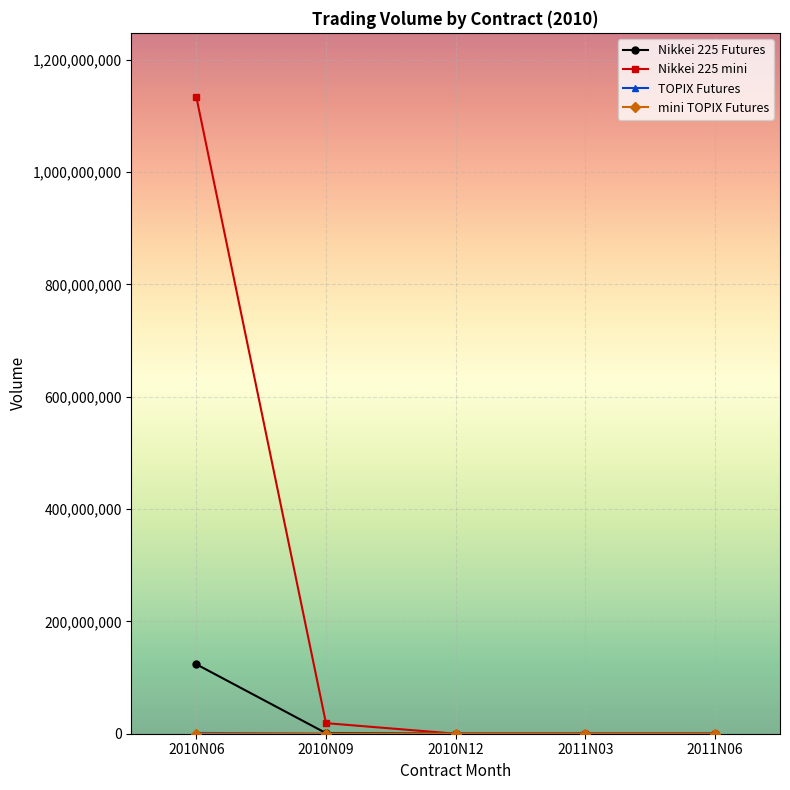

What is the label of the 5th point from the left?

2011N06